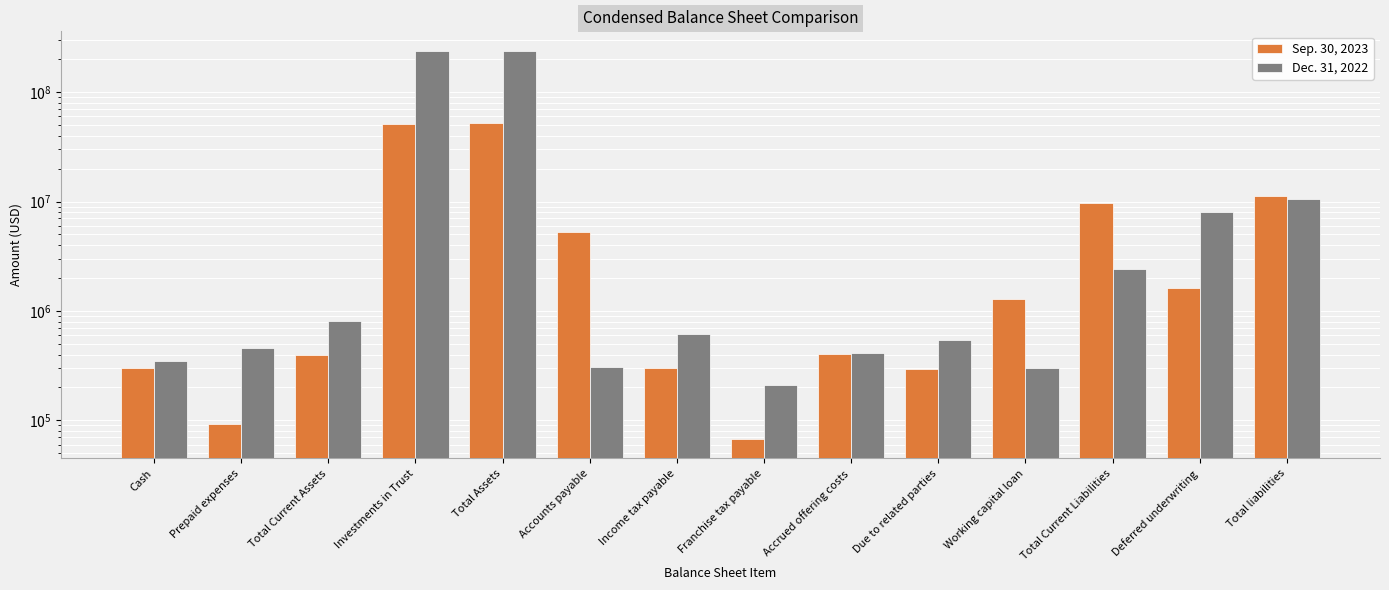

How many data points in Sep. 30, 2023 are above 1296654?

6